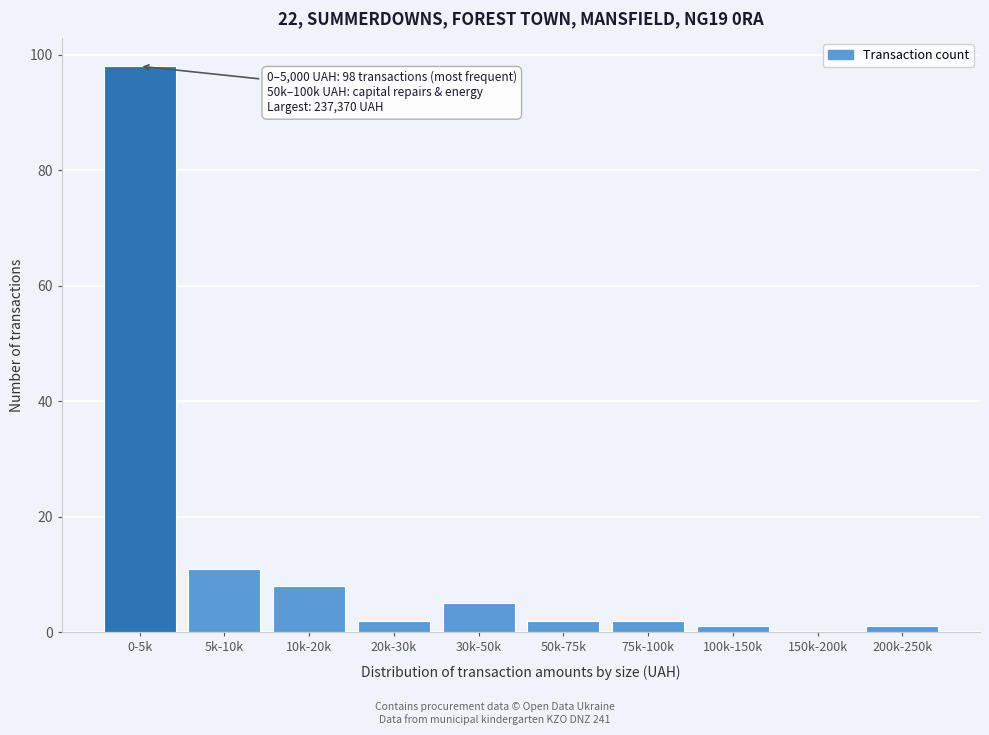

Reading left to right, transcribe all the data shown in this chart.

0-5k=98	5k-10k=11	10k-20k=8	20k-30k=2	30k-50k=5	50k-75k=2	75k-100k=2	100k-150k=1	150k-200k=0	200k-250k=1